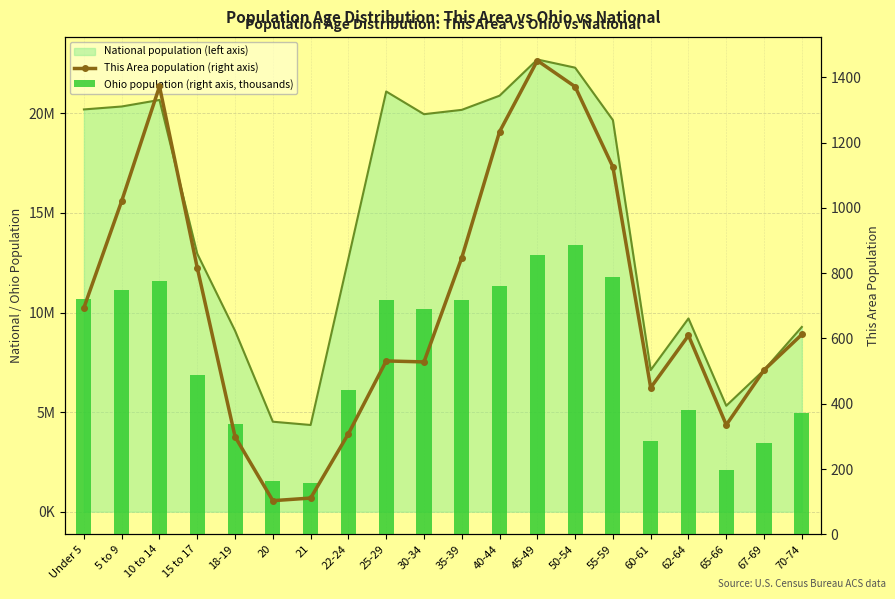

Which series has the widest spread of values?

This Area population (right axis)